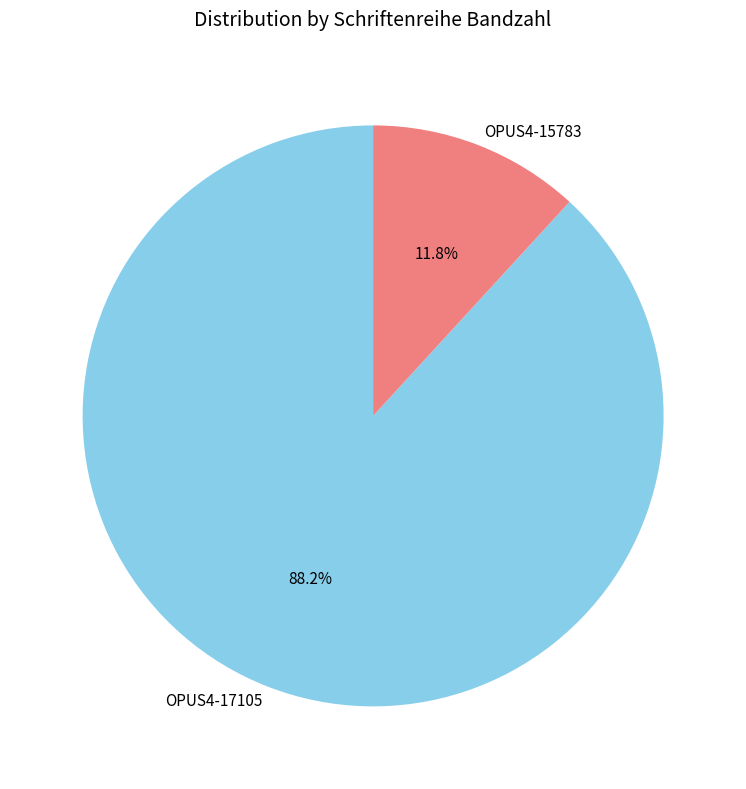

Does OPUS4-17105 represent more than half of the total?

Yes